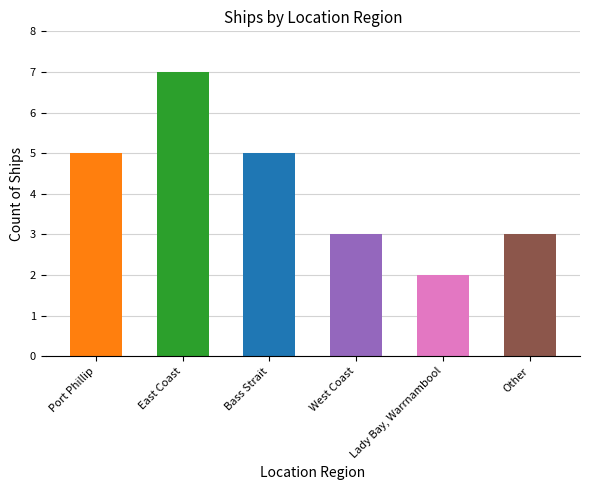

How many bars are there in total?

6